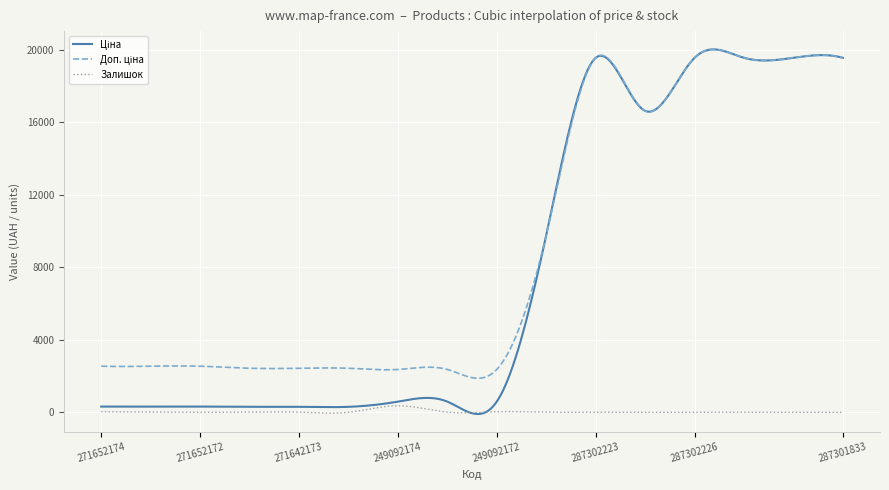

What is the maximum value shown in the chart?

20032.2